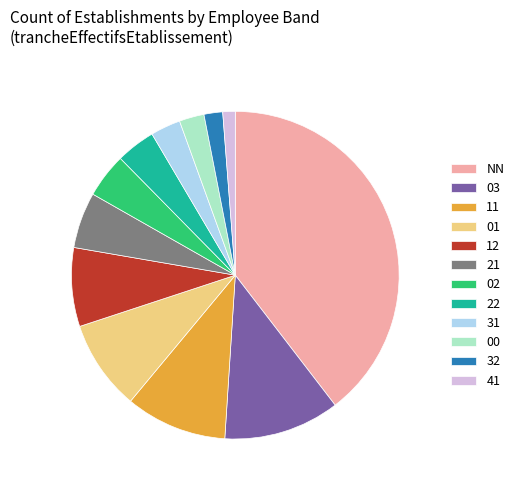

Which slice is the largest?

NN